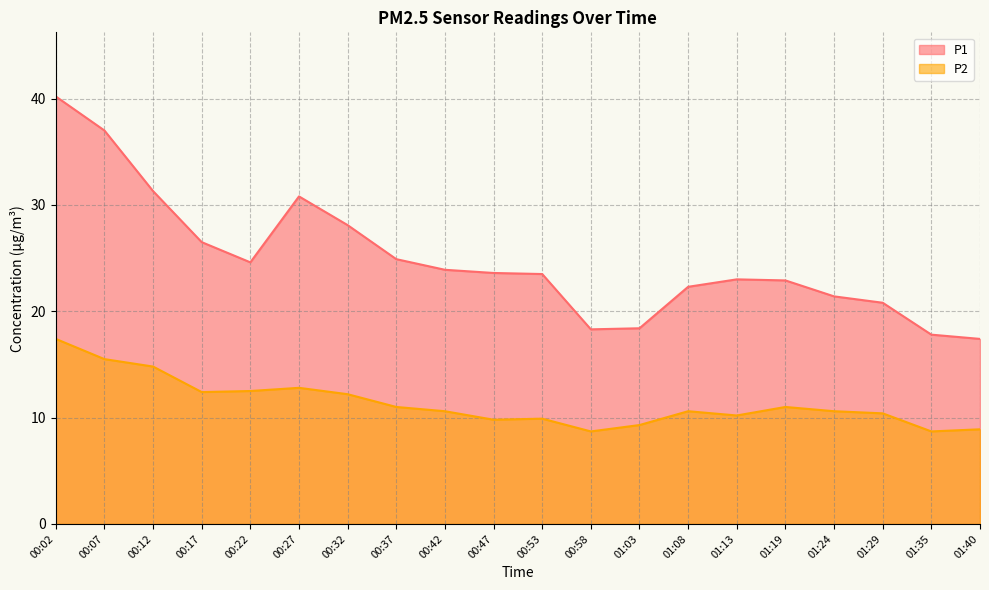

What is the label of the 17th point from the right?

00:17